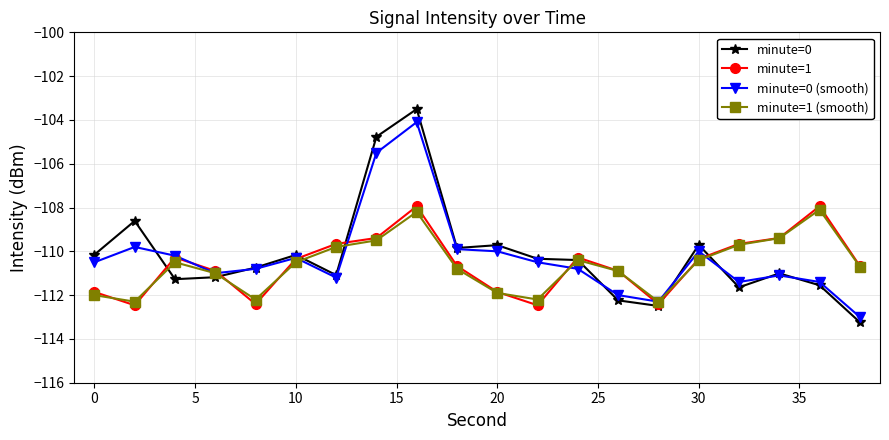

True or false: minute=0 has more than 0 interior local peaks.

True